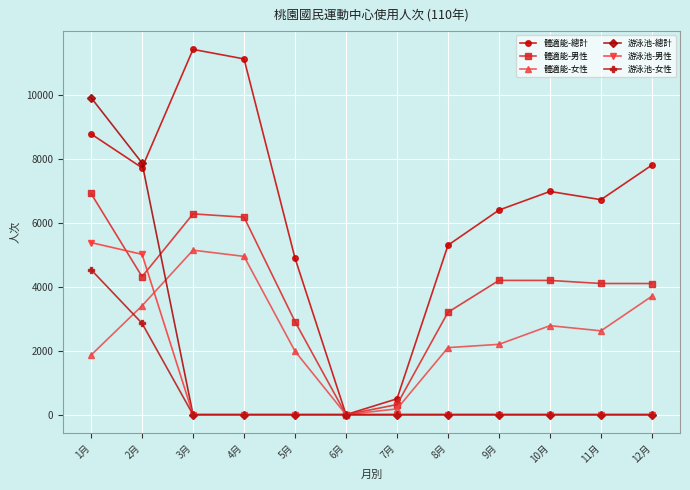

True or false: 游泳池-總計 has a value of 5533 at 10月.

False